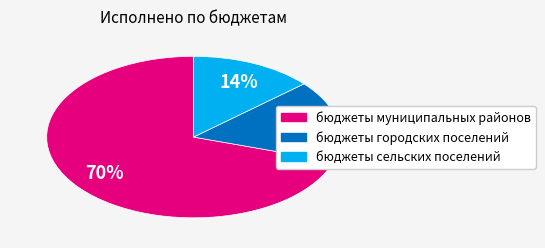

Is it true that бюджеты сельских поселений is 20% of the pie?

False